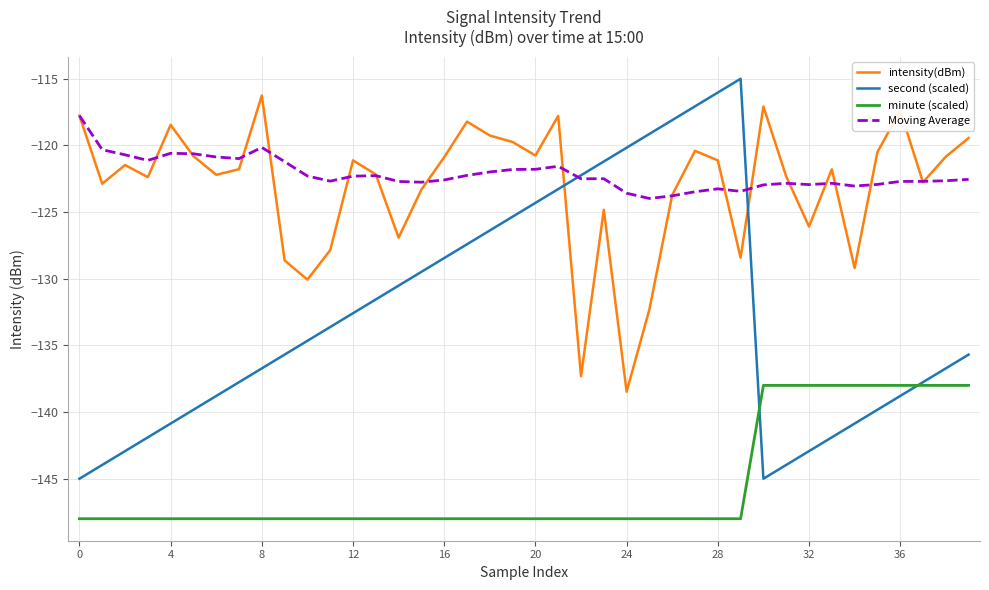

True or false: minute (scaled) and Moving Average intersect in this chart.

False